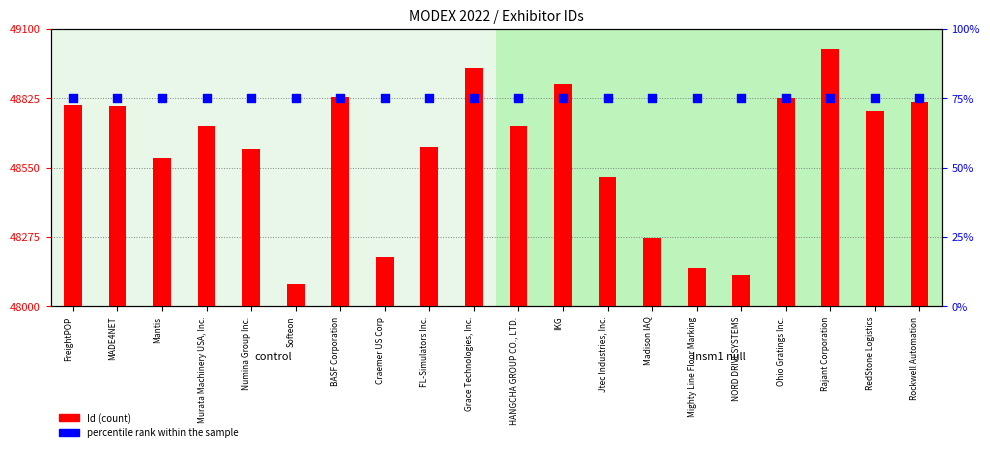

What are all the series names shown in the legend?

Id (count), percentile rank within the sample